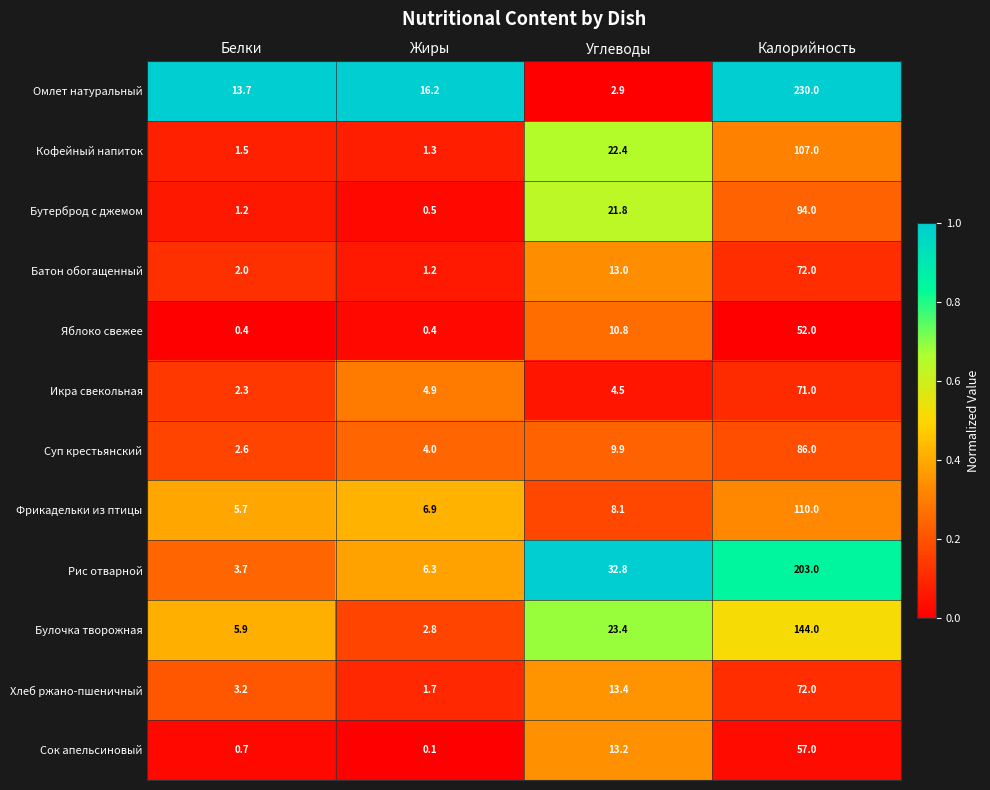

Which series has the largest total across all categories?

Омлет натуральный